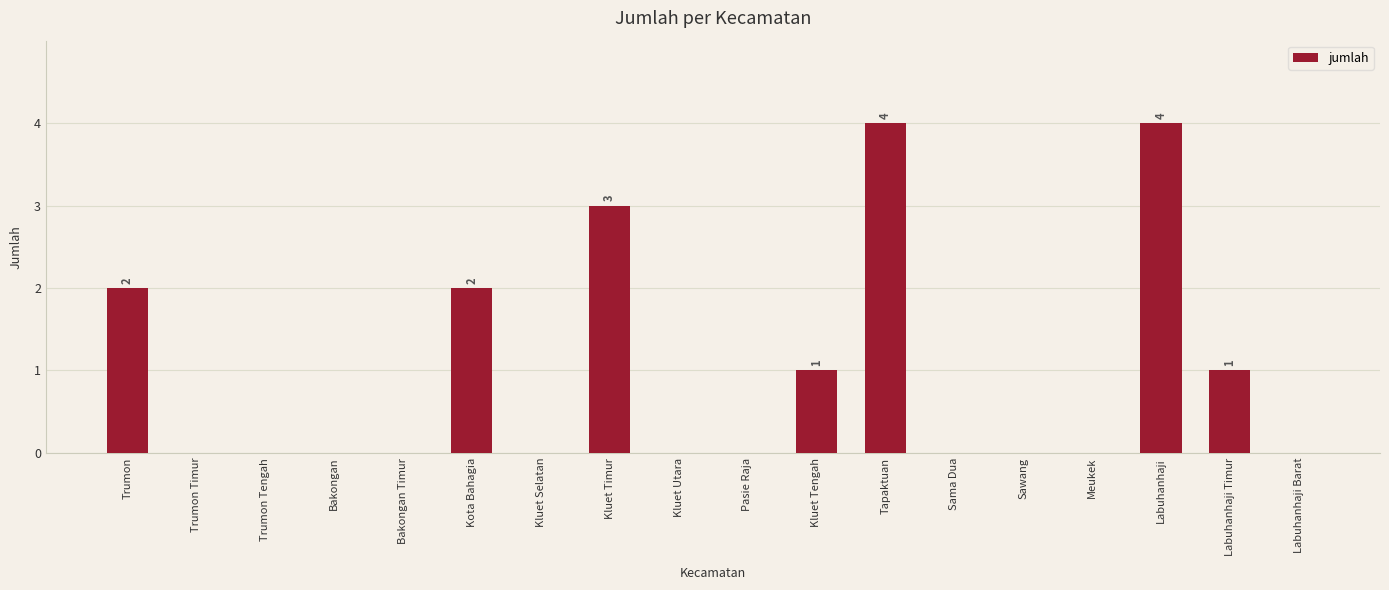

How many values are between 0 and 2?

15